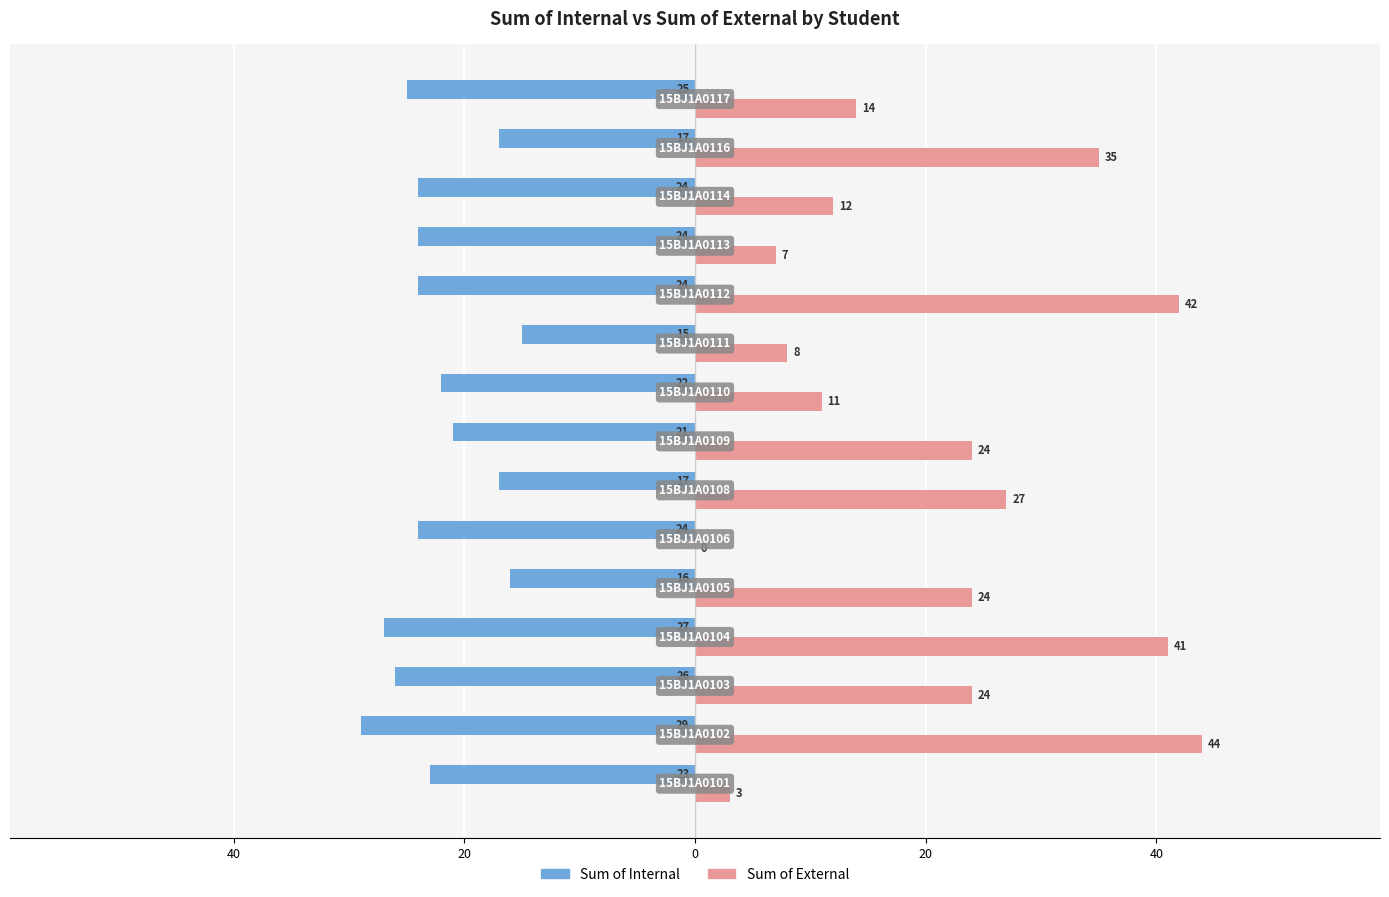

What are all the series names shown in the legend?

Sum of Internal, Sum of External